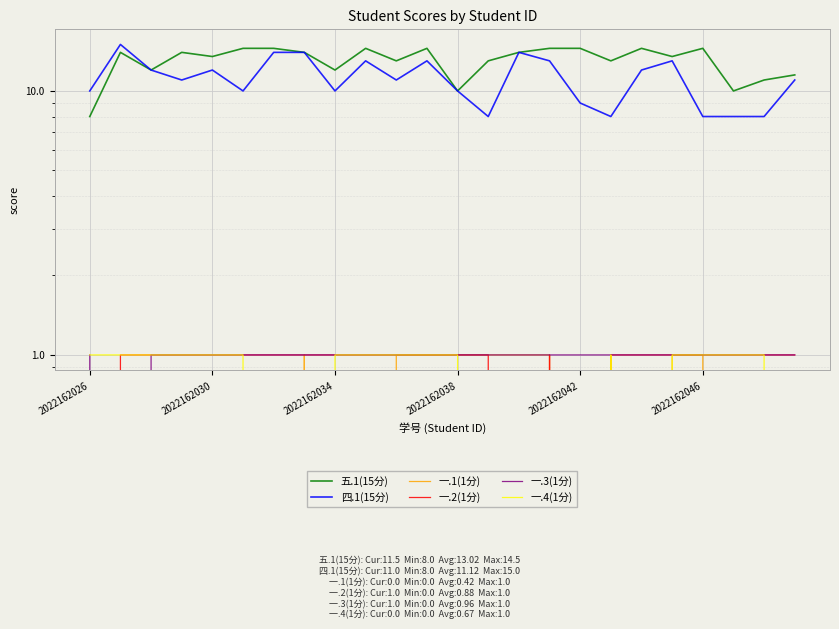

What is the difference between the highest and lowest values at 17?

12.0